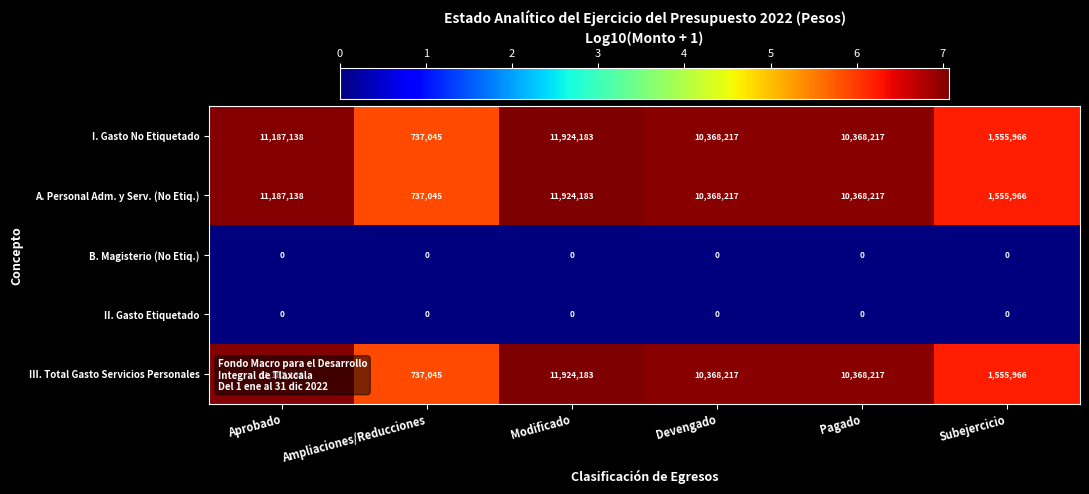

What is the spread (max minus min) of values at Subejercicio?

1555966